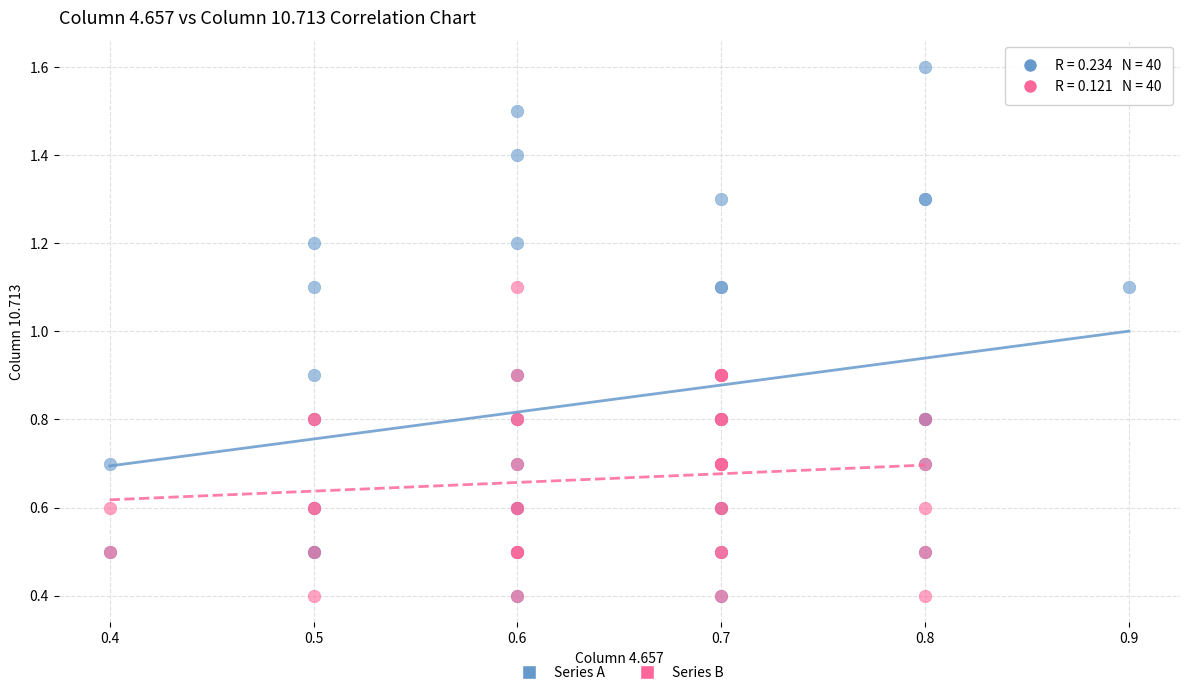

Which series has the widest spread of Y values?

Series A